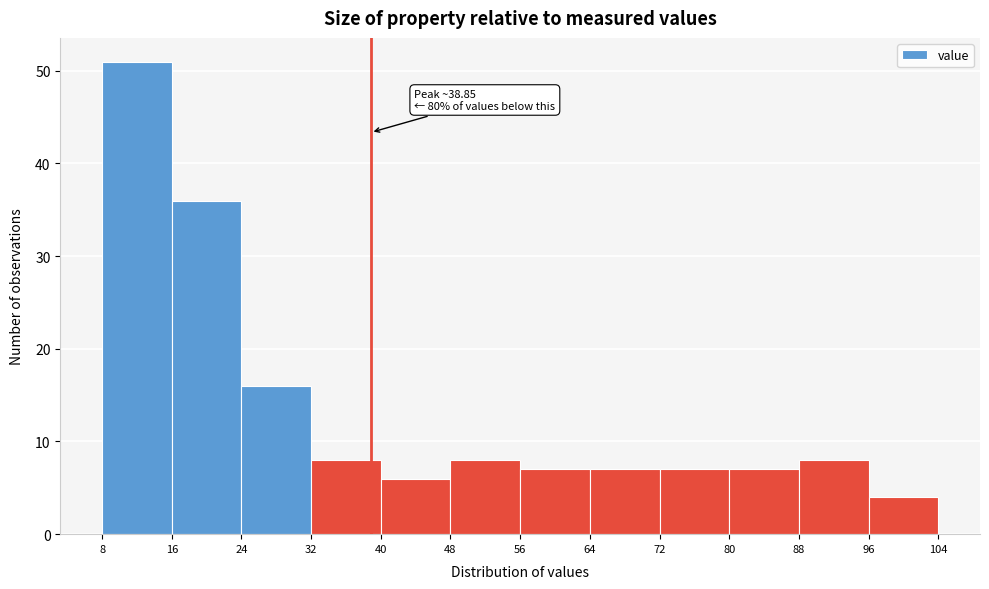

Over which range of the x-axis is the bar tallest?

8 to 16